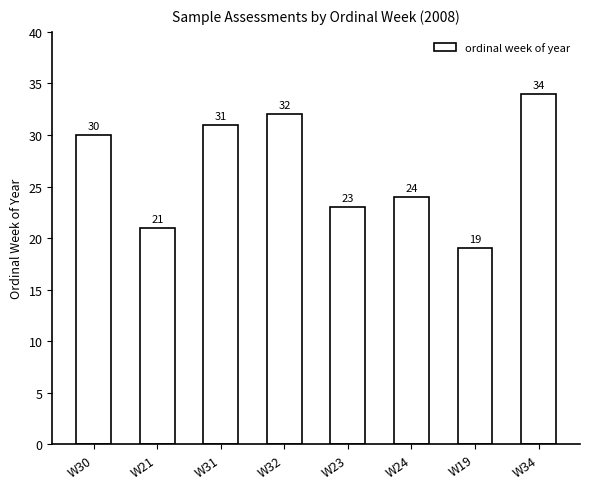

What is the value of the 7th bar from the left?

19